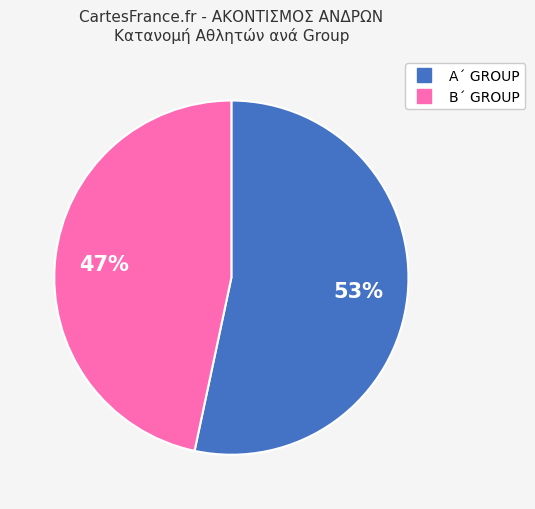

Which slice represents more than half of the pie?

Α΄ GROUP